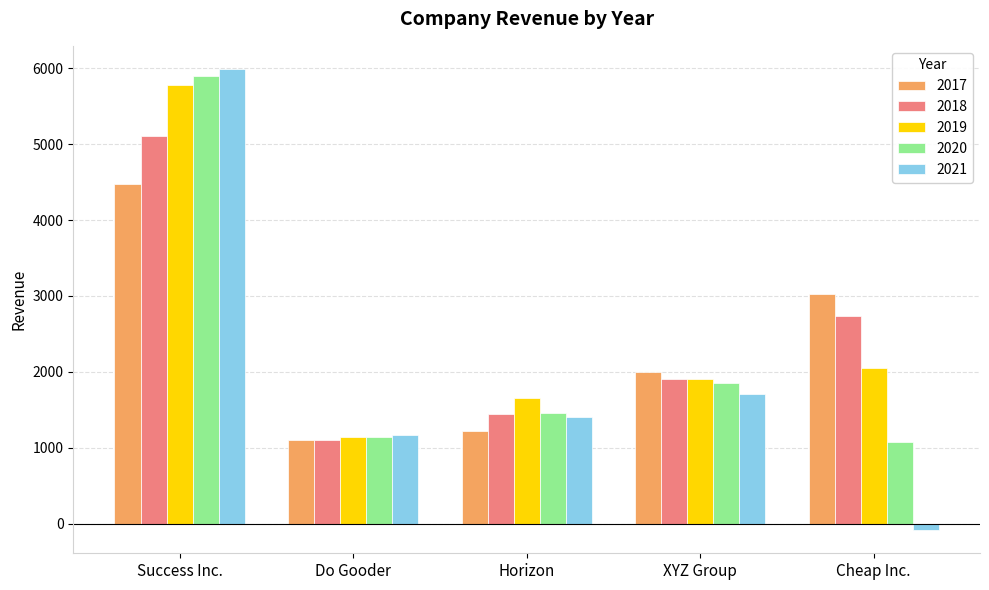

At which category is the sum across all series the highest?

Success Inc.